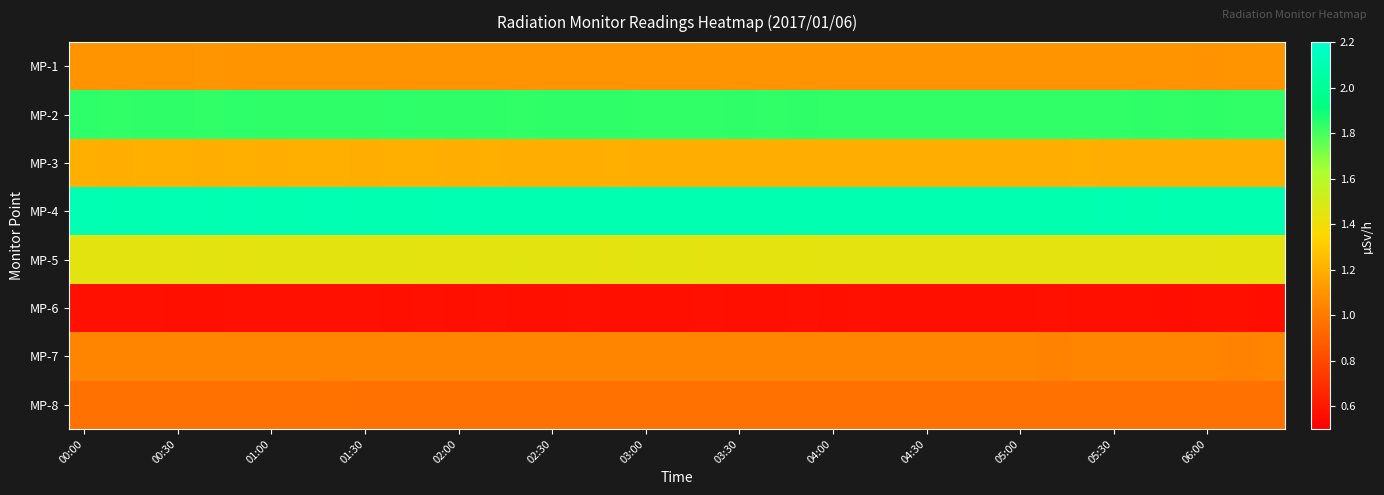

Which series has the widest spread of values?

MP-5